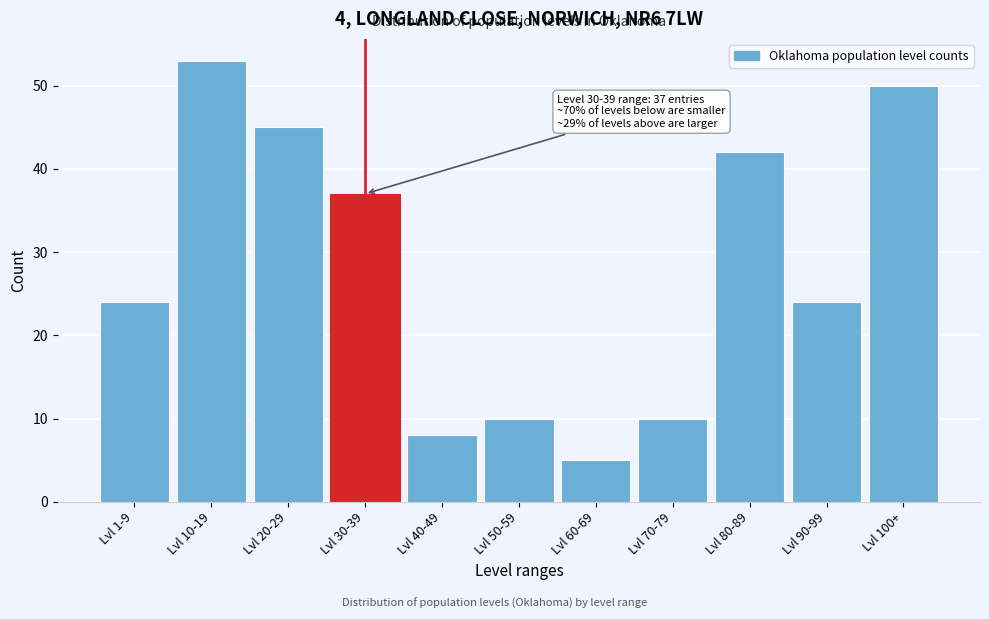

Reading left to right, extract all data points from this chart.

Lvl 1-9=24	Lvl 10-19=53	Lvl 20-29=45	Lvl 30-39=37	Lvl 40-49=8	Lvl 50-59=10	Lvl 60-69=5	Lvl 70-79=10	Lvl 80-89=42	Lvl 90-99=24	Lvl 100+=50